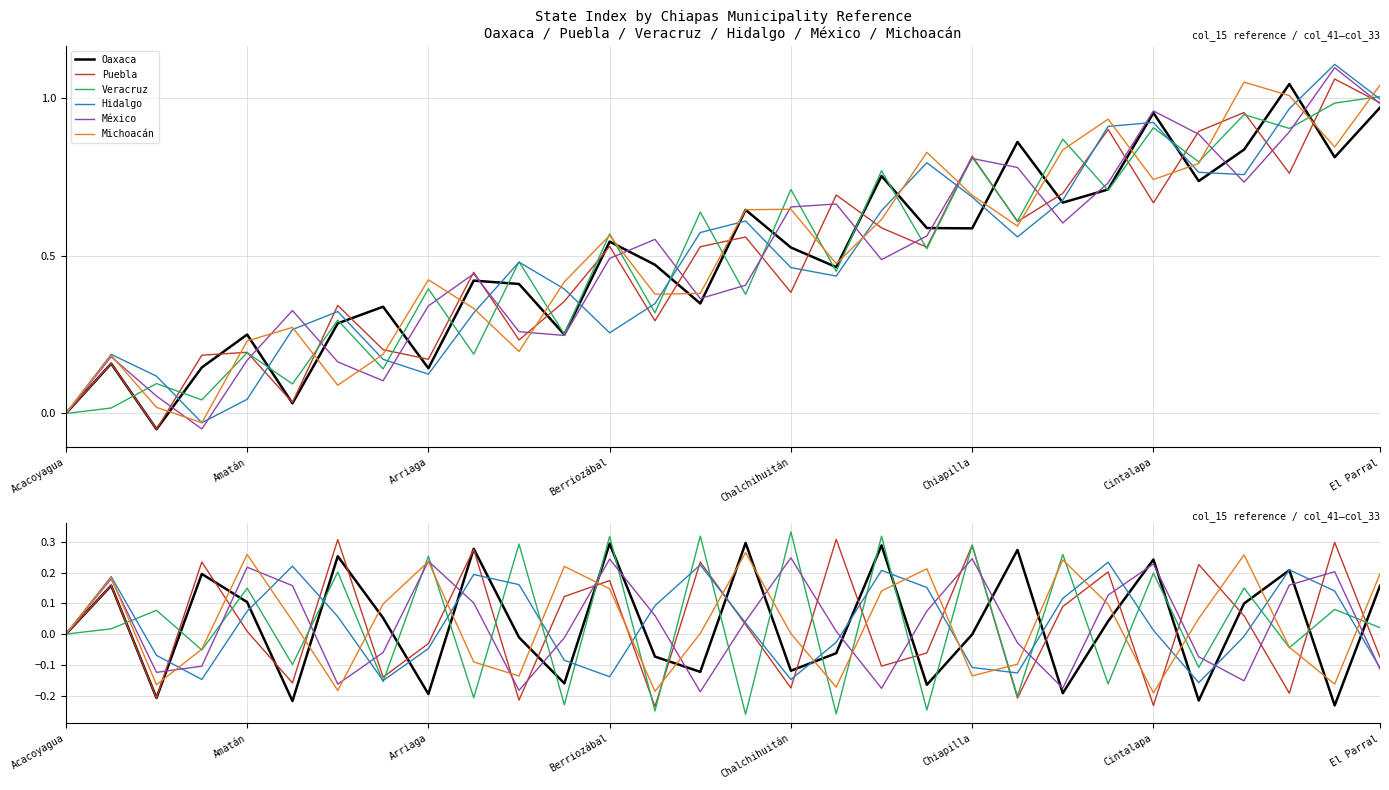

What position from the left is El Parral?

8